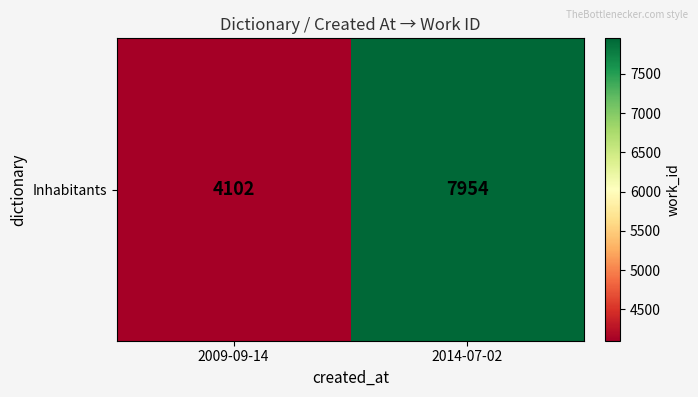

At which category does the chart reach its minimum across all series?

2009-09-14